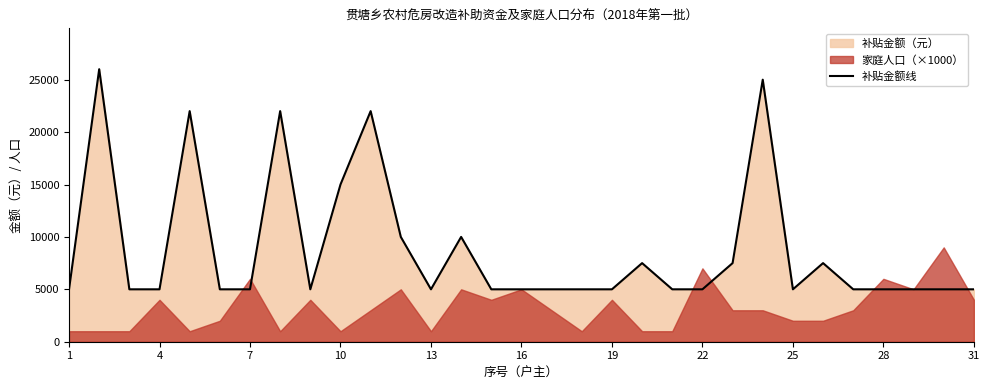

What is the sum of all values?

274500